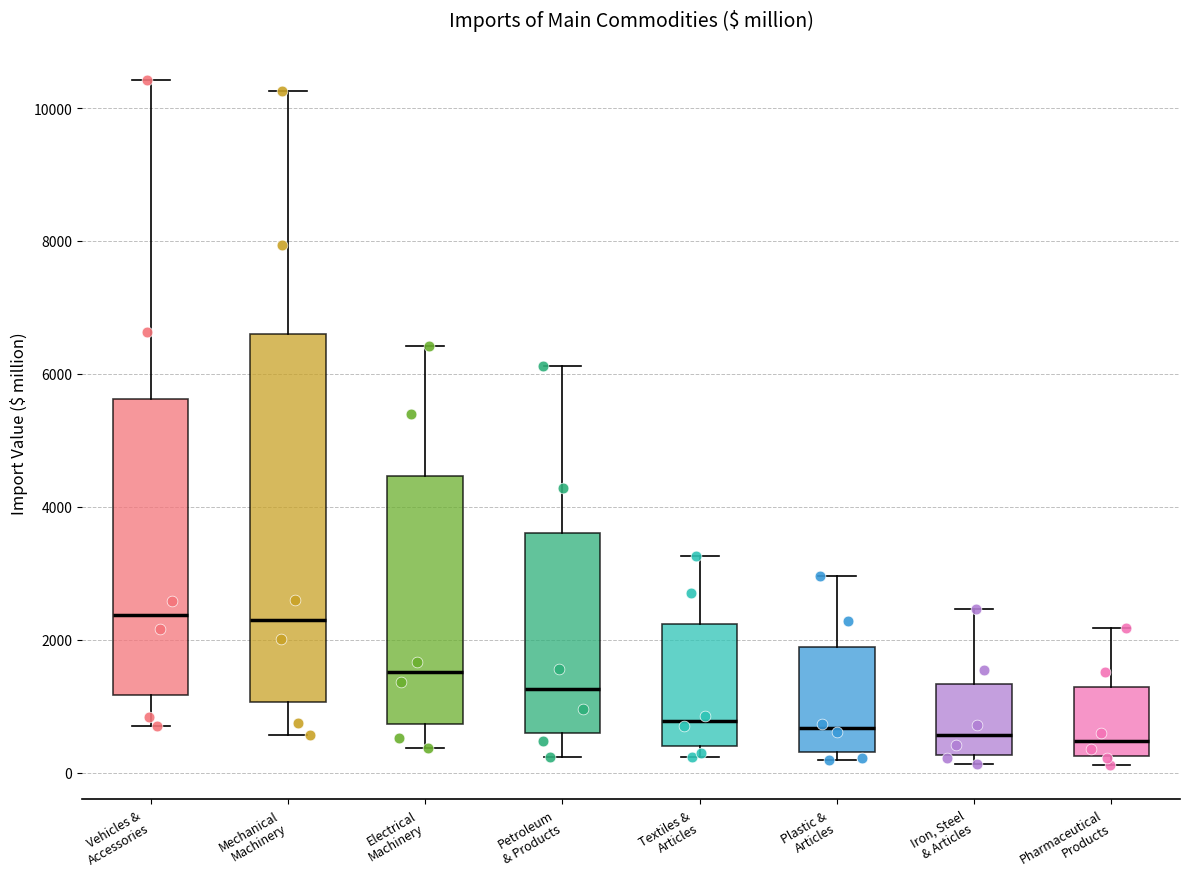

Reading left to right, read every box against the y-axis: the position of its median line, the range the box covers, and the ends of its whiskers. The values are not printed on the chart, so give them approximately, as read against the axis.

Vehicles & Accessories: median 2400, box 1200 to 5600, whiskers 600 to 10400
Mechanical Machinery: median 2200, box 1000 to 6600, whiskers 600 to 10200
Electrical Machinery: median 1600, box 800 to 4400, whiskers 400 to 6400
Petroleum & Products: median 1200, box 600 to 3600, whiskers 200 to 6200
Textiles & Articles: median 800, box 400 to 2200, whiskers 200 to 3200
Plastic & Articles: median 600, box 400 to 1800, whiskers 200 to 3000
Iron, Steel & Articles: median 600, box 200 to 1400, whiskers 200 (just below the box's lower edge) to 2400
Pharmaceutical Products: median 400, box 200 to 1200, whiskers 200 (just below the box's lower edge) to 2200